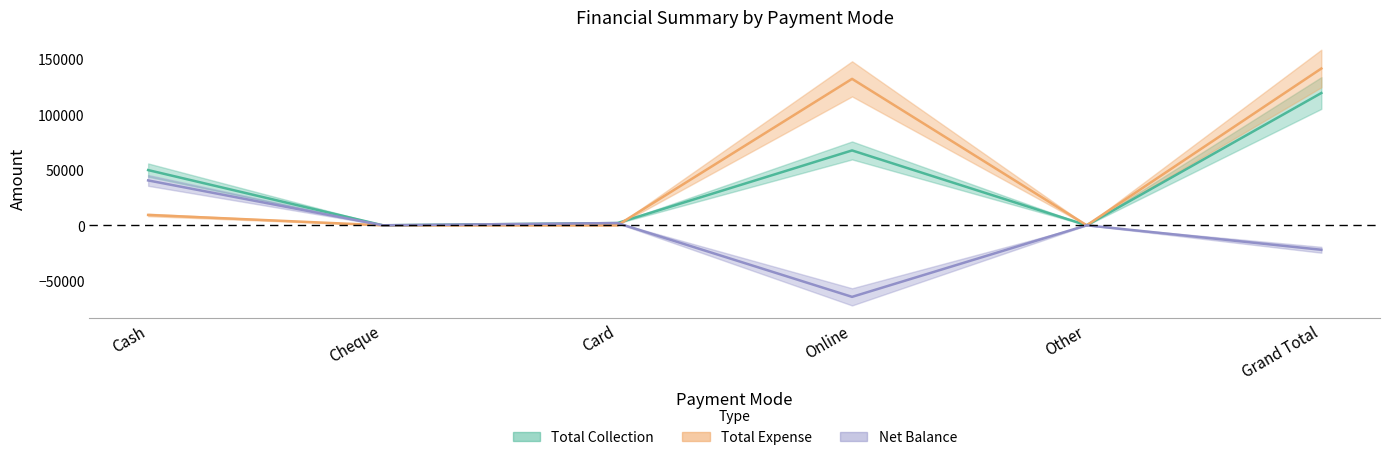

Which series has the largest total across all categories?

Total Expense